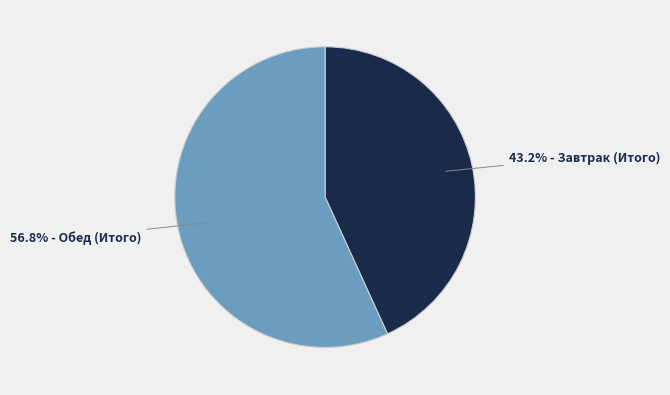

Does any single category account for the majority?

Yes